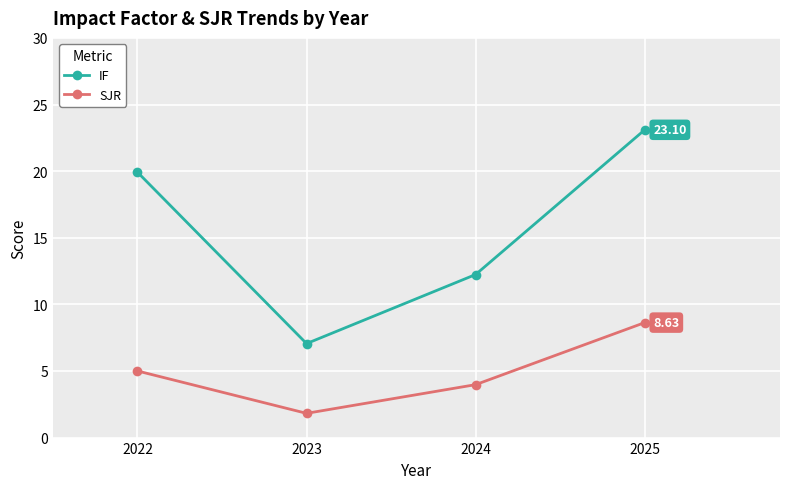

At 2022, list the series in order from smallest to largest.

SJR, IF